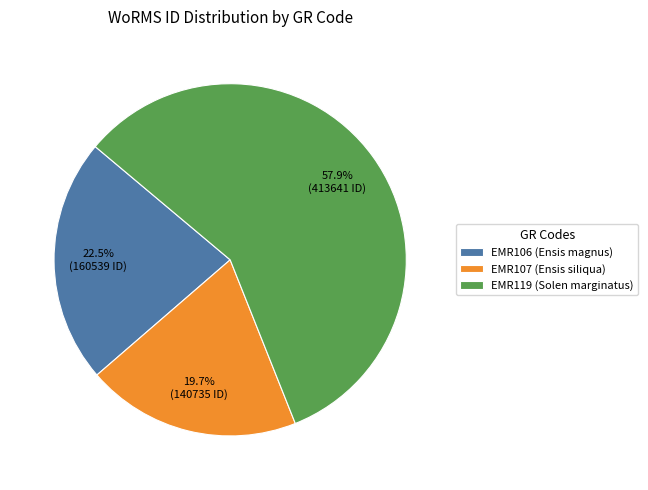

How many segments does this pie chart have?

3